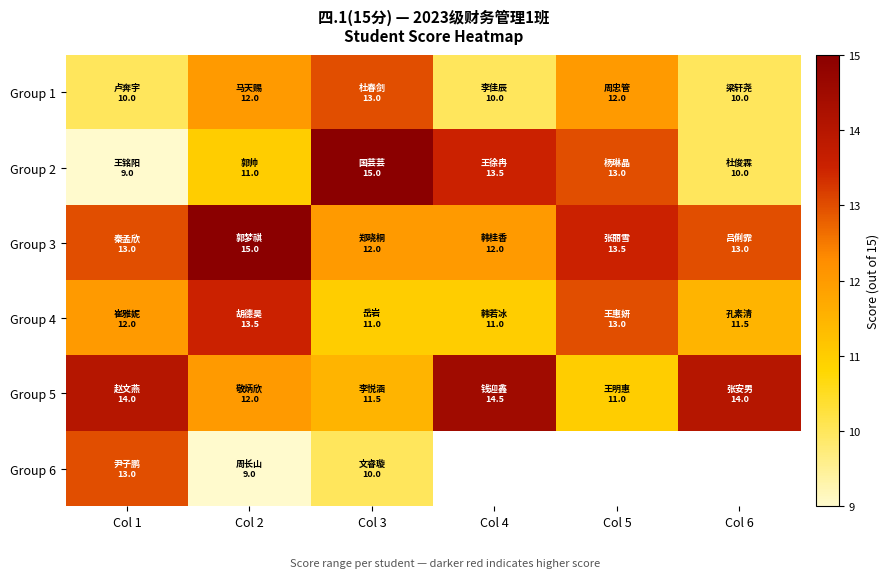

The value of Group 1 at Col 5 is 4.9. True or false?

False